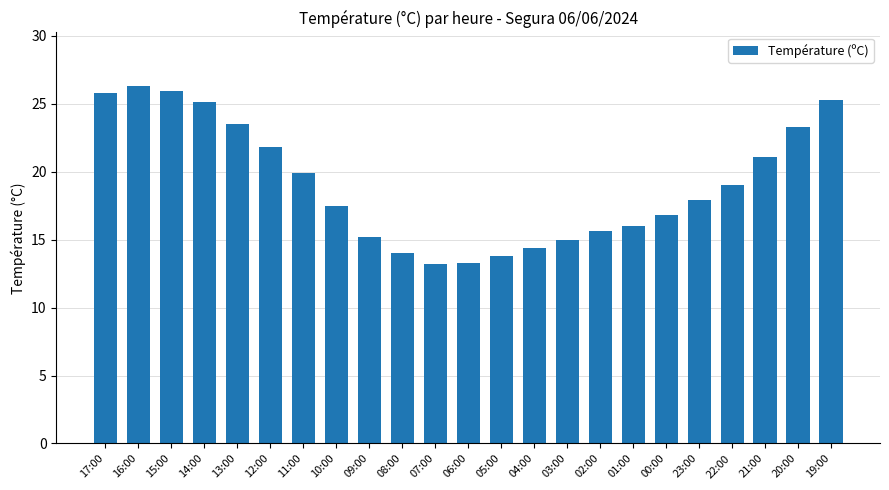

Read the value at 04:00.

14.4